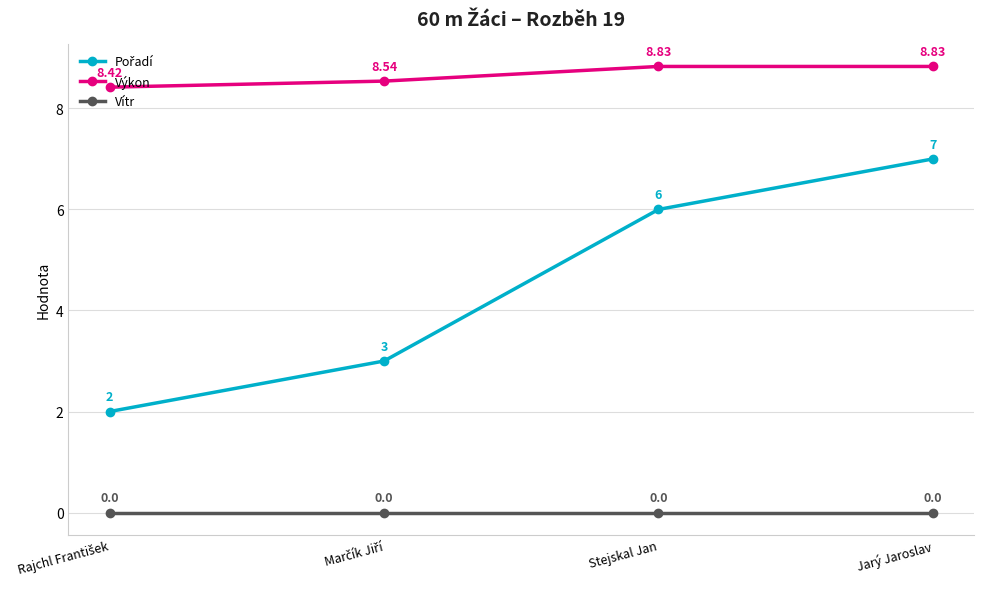

True or false: Výkon has more than 1 interior local peaks.

False